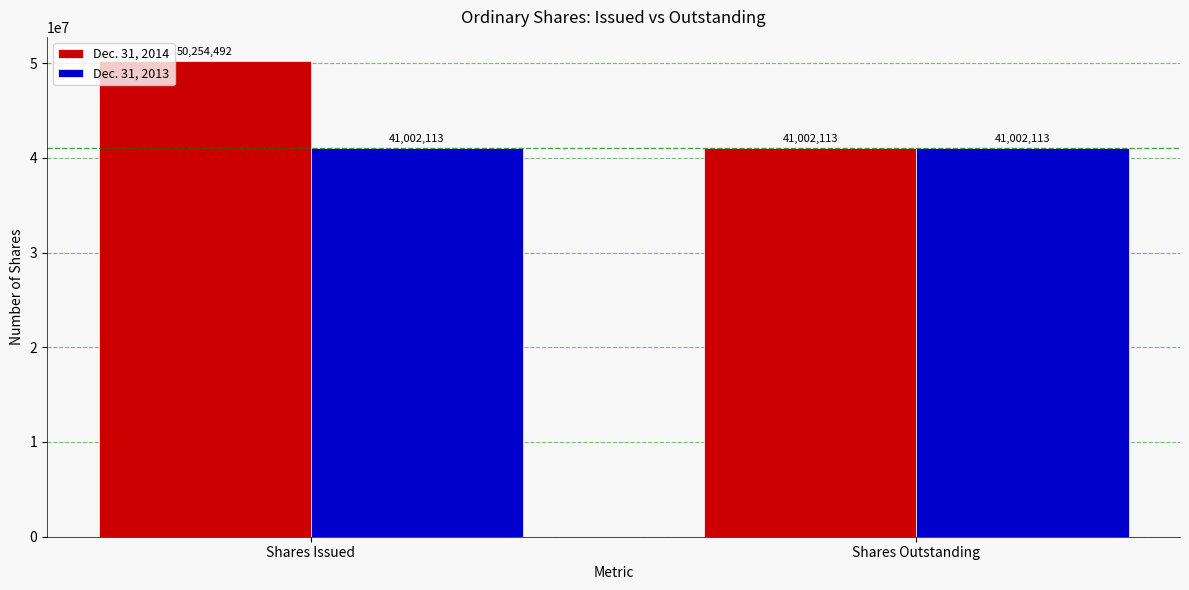

Reading left to right, list all the values displayed in this chart.

Dec. 31, 2014: Shares Issued=50254492	Shares Outstanding=41002113
Dec. 31, 2013: Shares Issued=41002113	Shares Outstanding=41002113